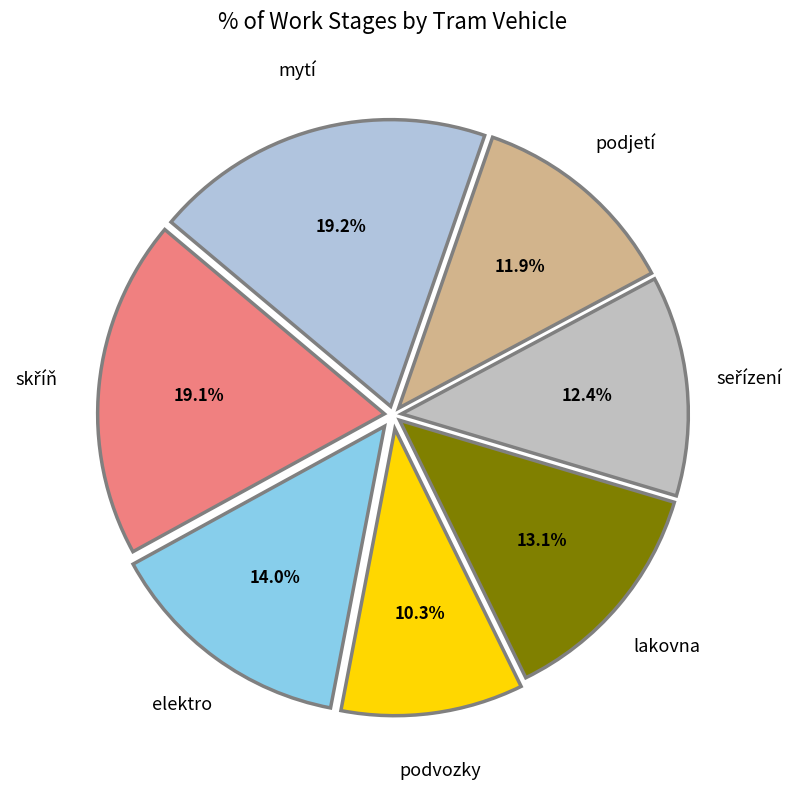

How many slices are in this pie chart?

7